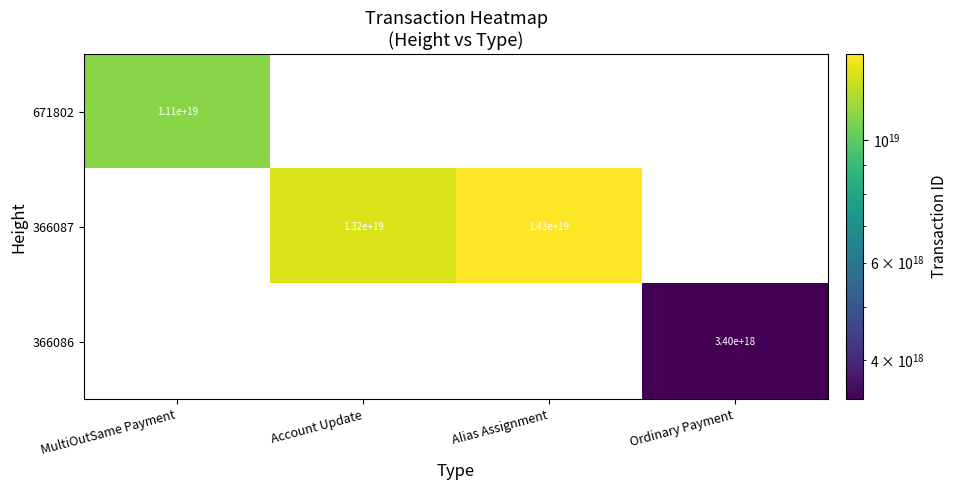

Is it true that 366087 equals 19807152915419262976 at Account Update?

False